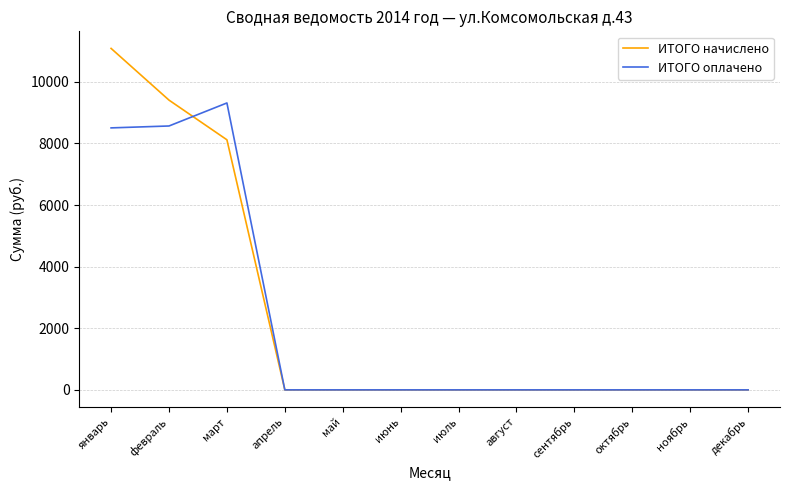

What is the greatest value displayed?

11083.9